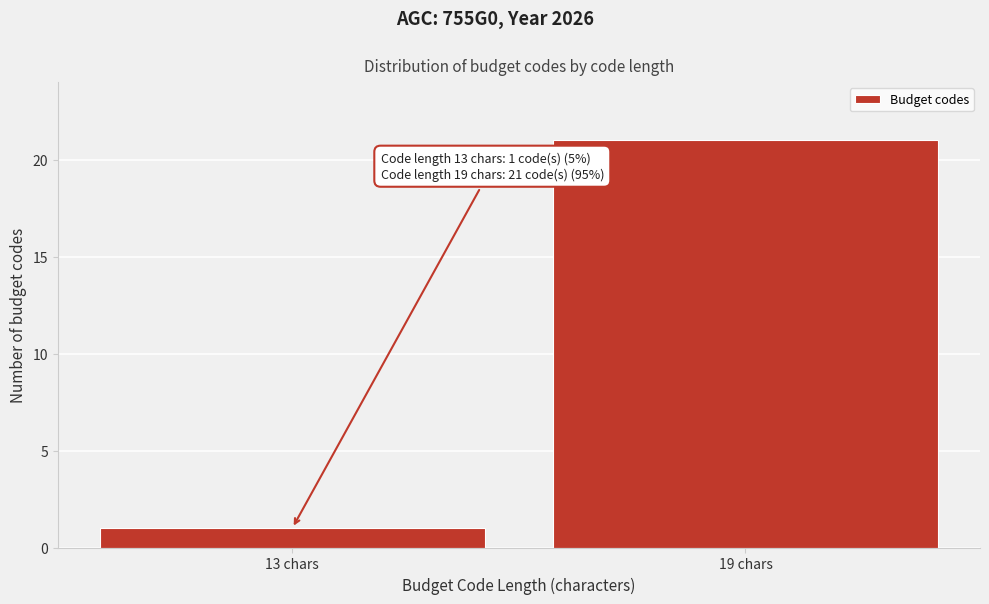

Reading left to right, list all the values displayed in this chart.

13 chars=1	19 chars=21